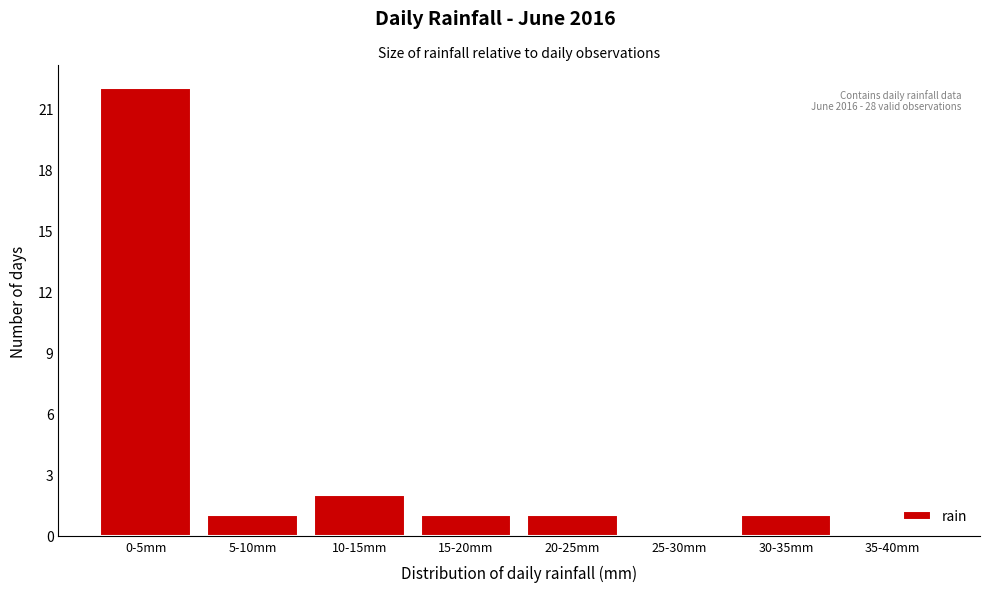

Reading left to right, what are all the values shown in this chart?

0-5mm=22	5-10mm=1	10-15mm=2	15-20mm=1	20-25mm=1	25-30mm=0	30-35mm=1	35-40mm=0